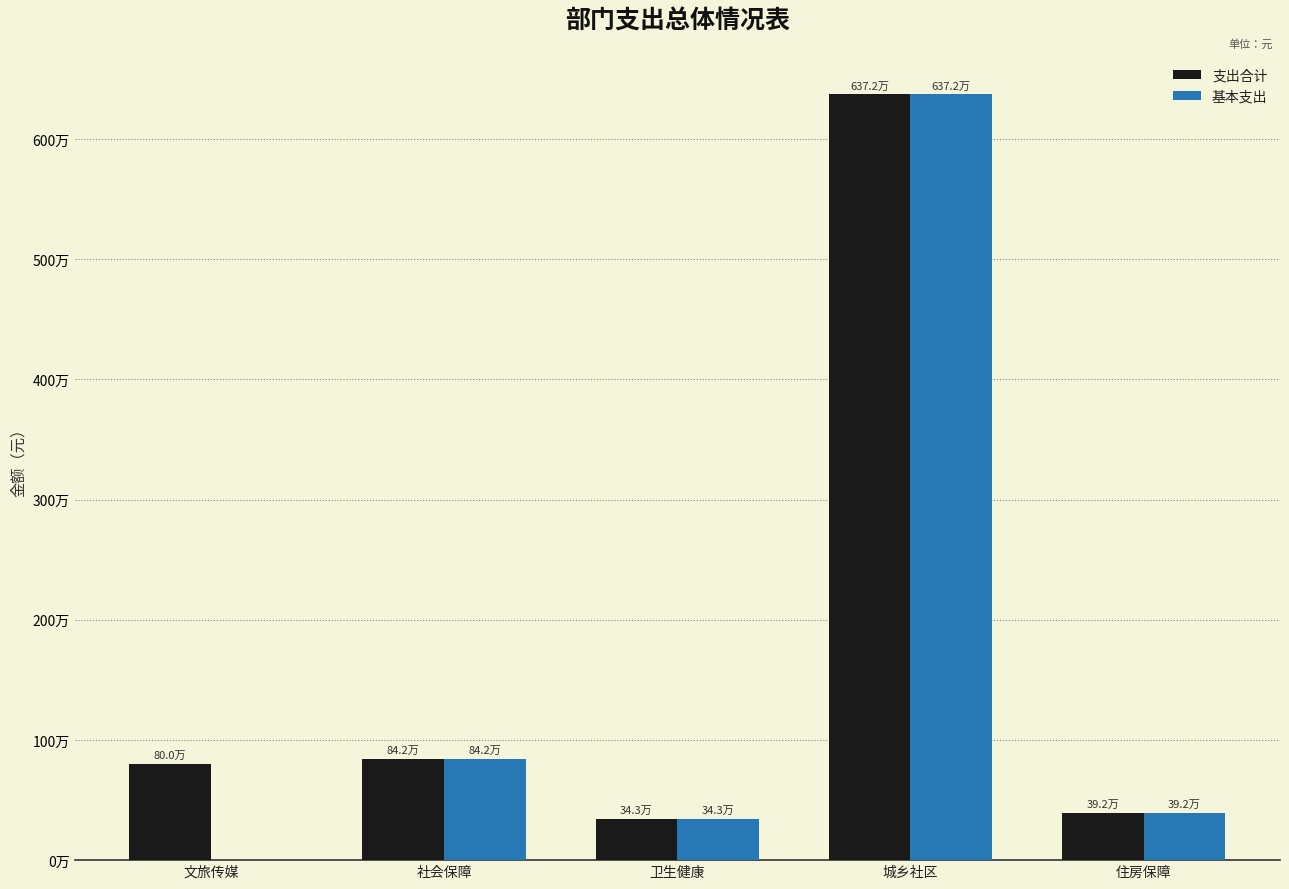

Which series has the widest spread of values?

基本支出